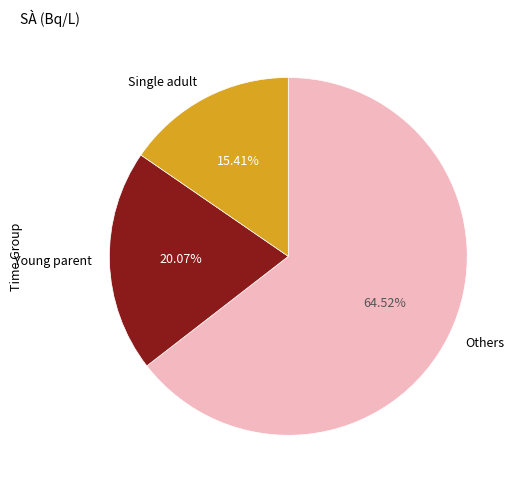

Does any single category account for the majority?

Yes